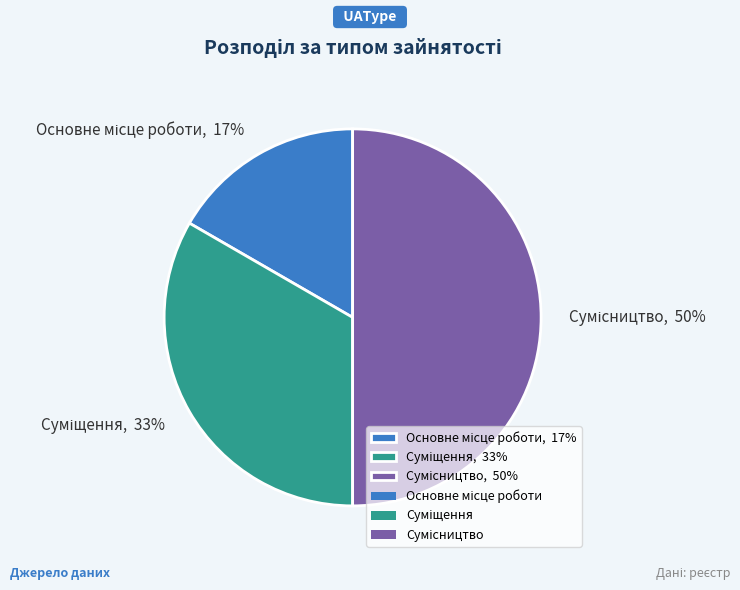

Count the number of slices in the pie.

3